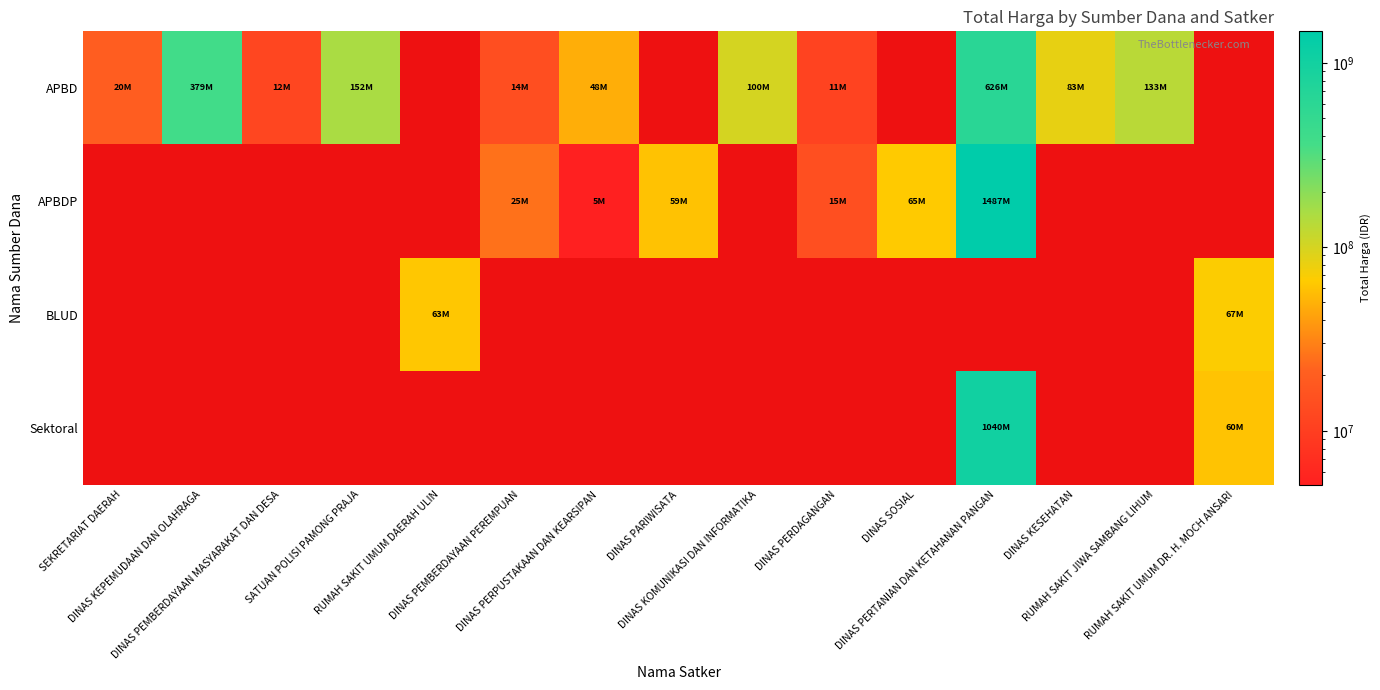

At which label does APBD reach its peak?

DINAS PERTANIAN DAN KETAHANAN PANGAN